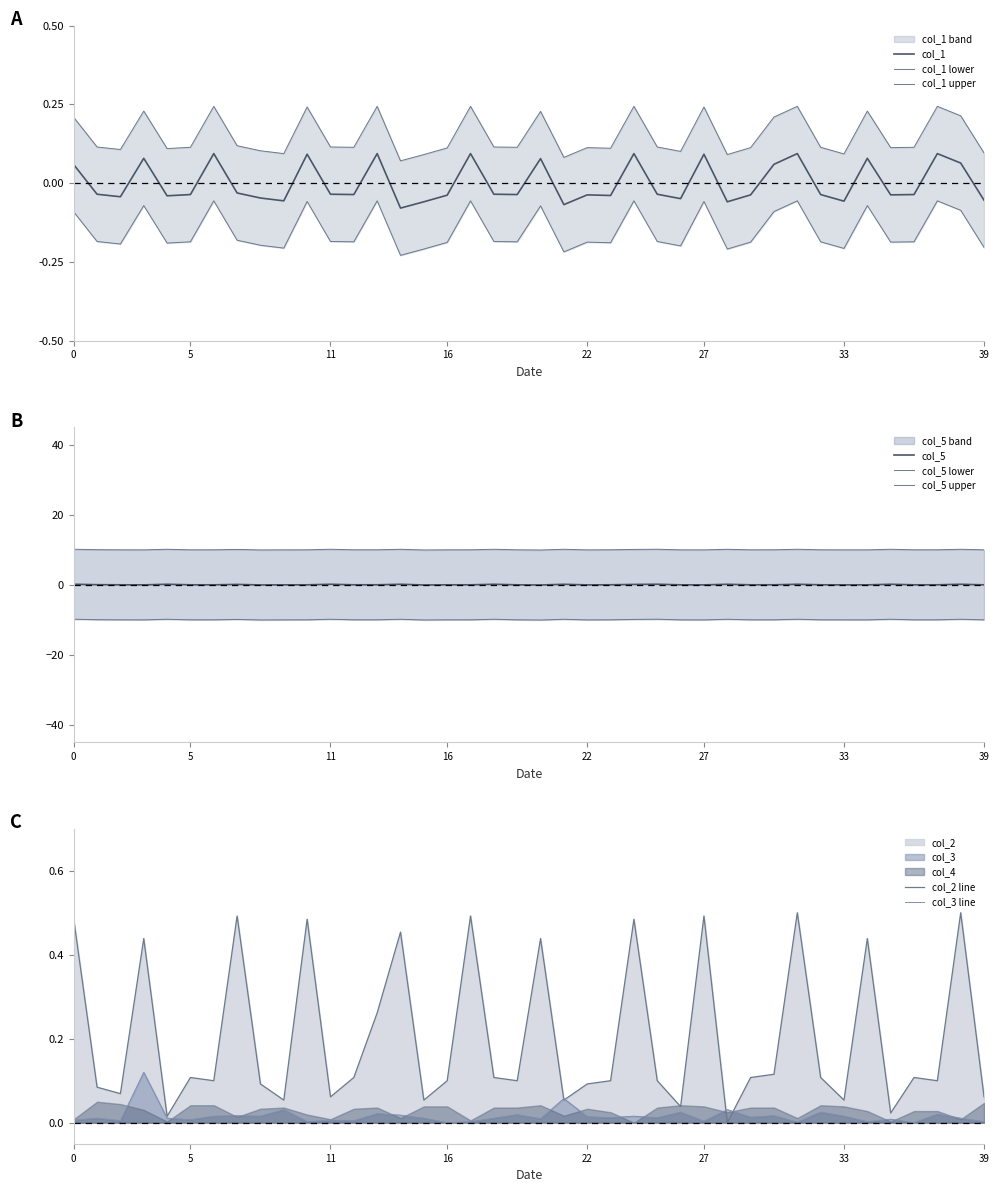

At which category is the sum across all series the highest?

31